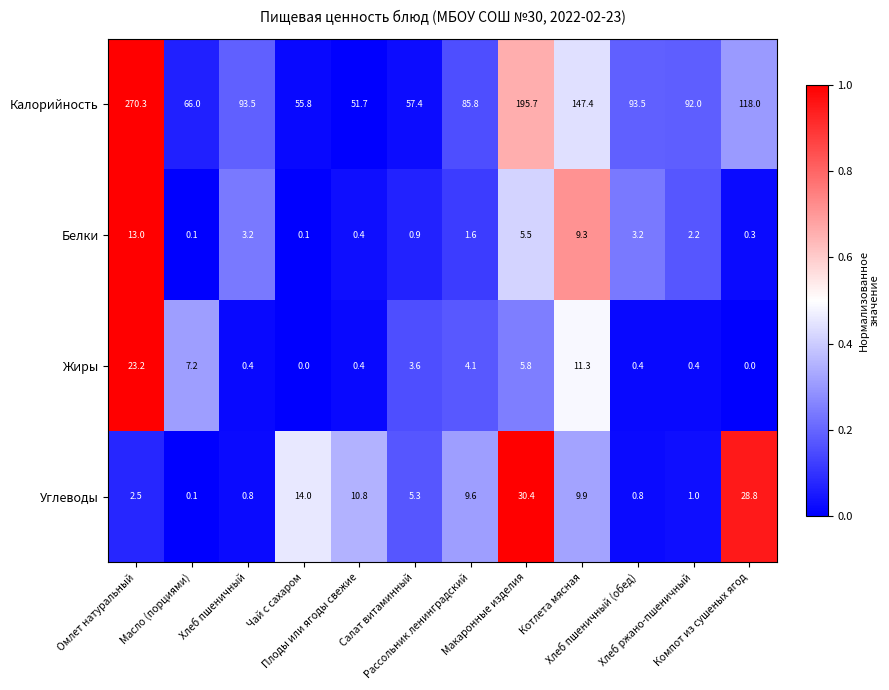

What is the highest value of the Калорийность series?

270.3